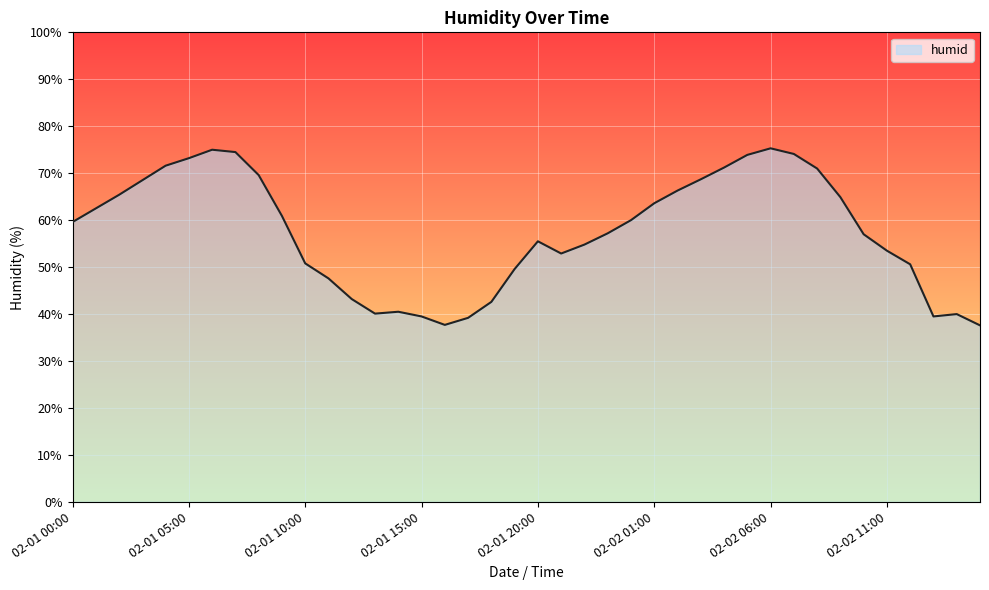

What is the greatest value displayed?

75.3